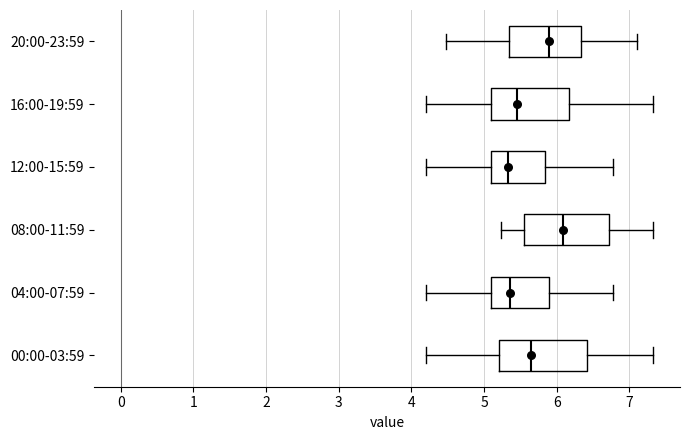

Where does the left whisker of the box for 08:00-11:59 end on the x-axis? The values are not printed on the chart, so give them approximately, as read against the axis.

5.2